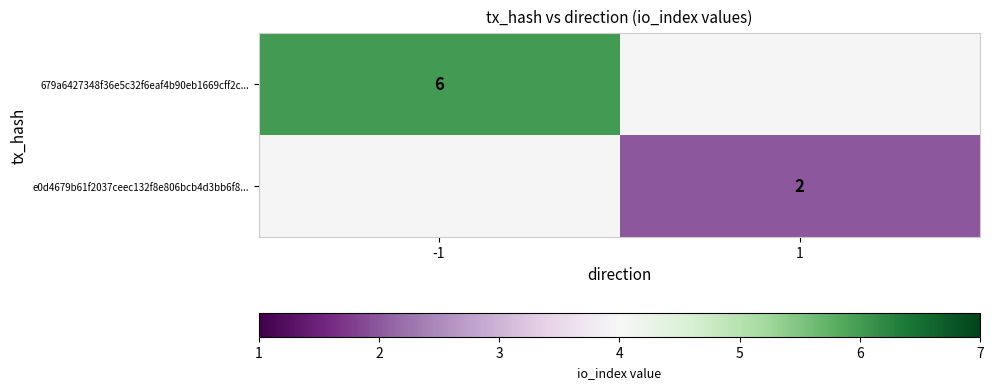

Is it true that 679a6427348f36e5c32f6eaf4b90eb1669cff2c... equals 6 at -1?

True